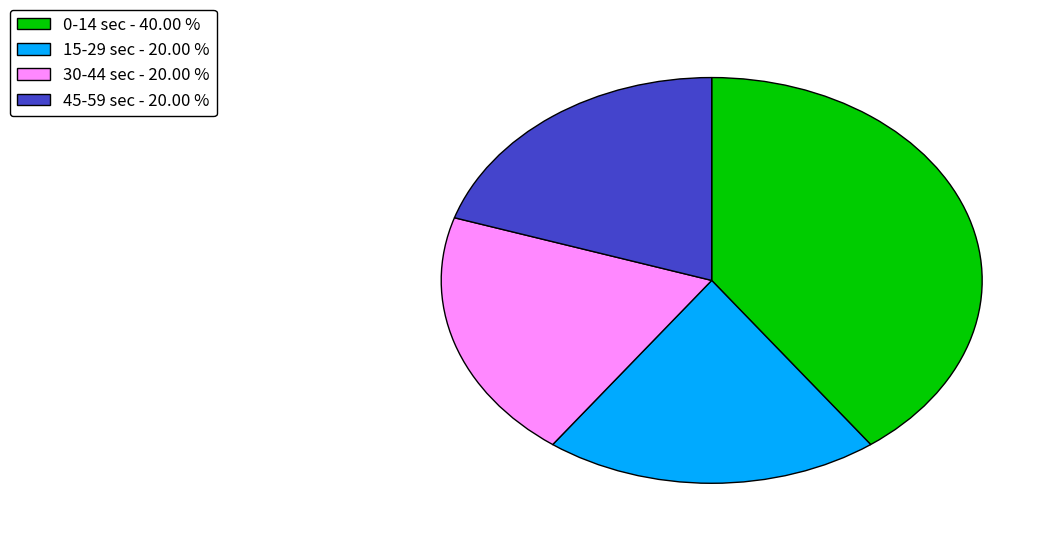

Is there any slice that represents more than half of the pie?

No